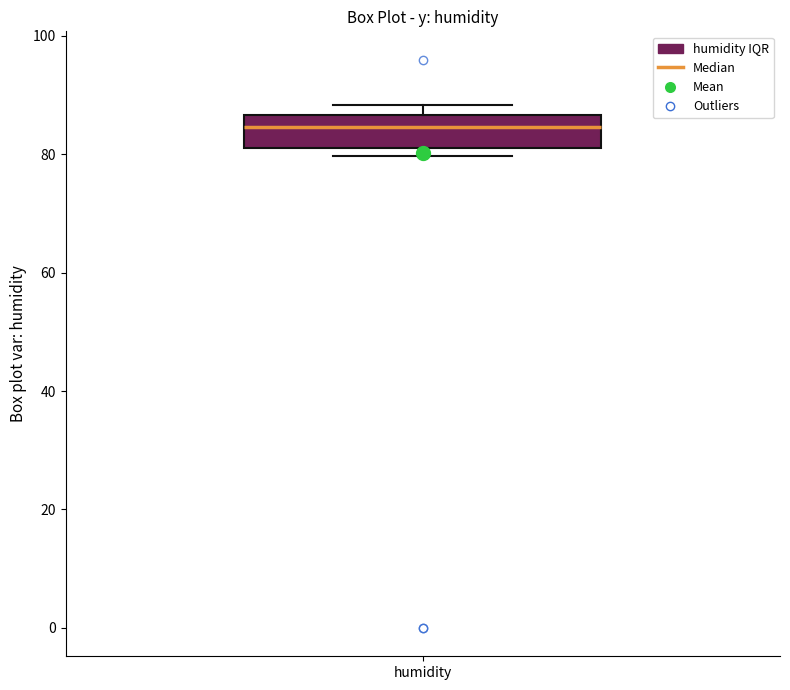

Transcribe this box plot: give where the median line is, the range the box spans, and where the two whiskers end, as read against the y-axis. The values are not printed on the chart, so give them approximately, as read against the axis.

median 84, box 82 to 86, whiskers 80 to 88